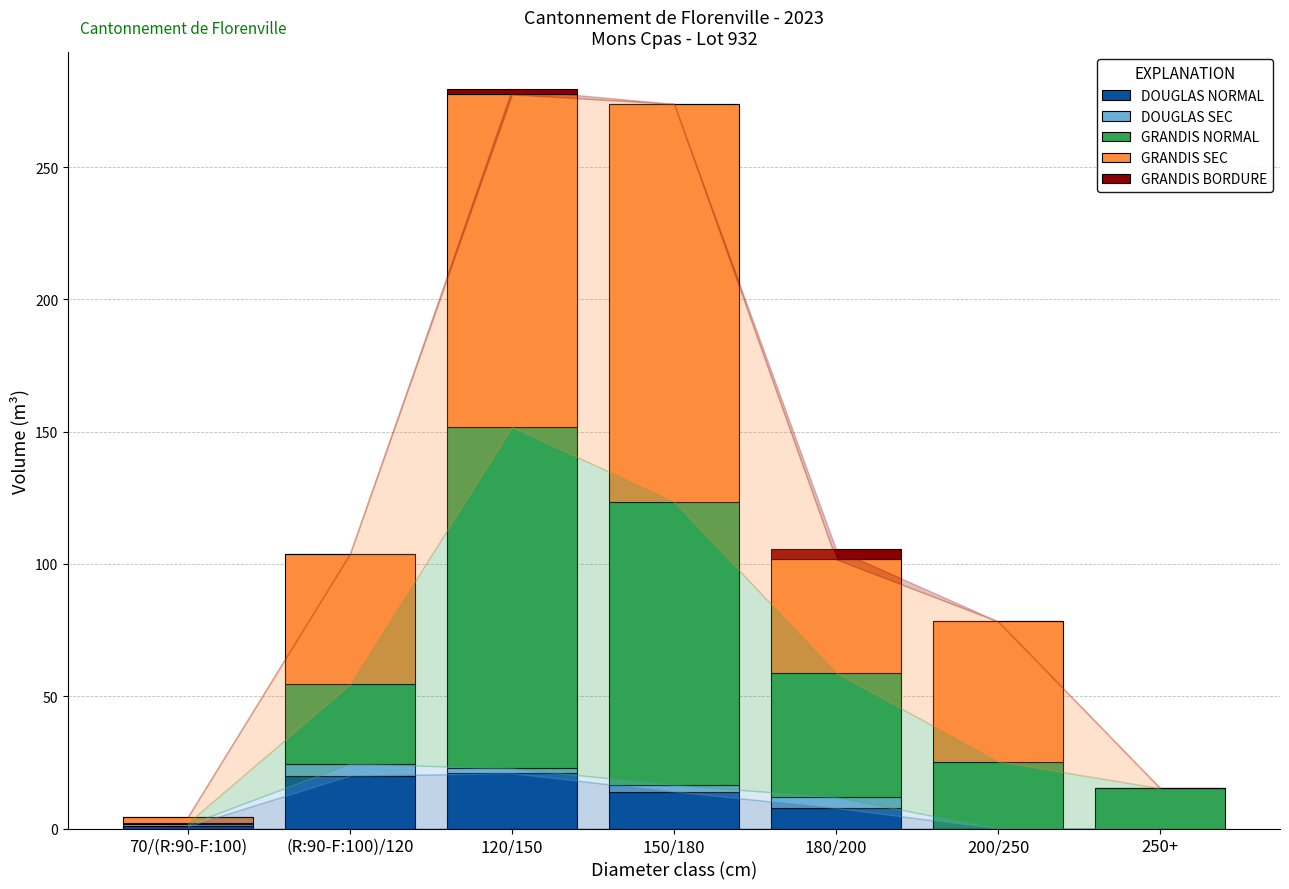

What is the sum of all DOUGLAS NORMAL values?

63.4